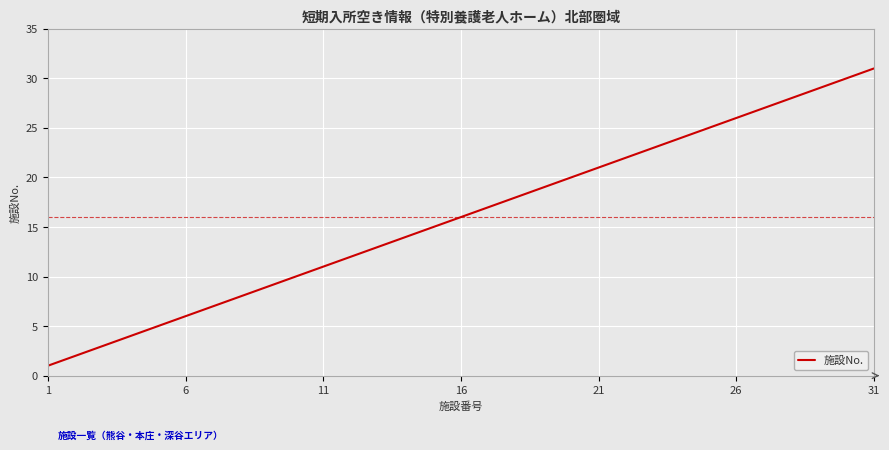

What is the greatest value displayed?

31